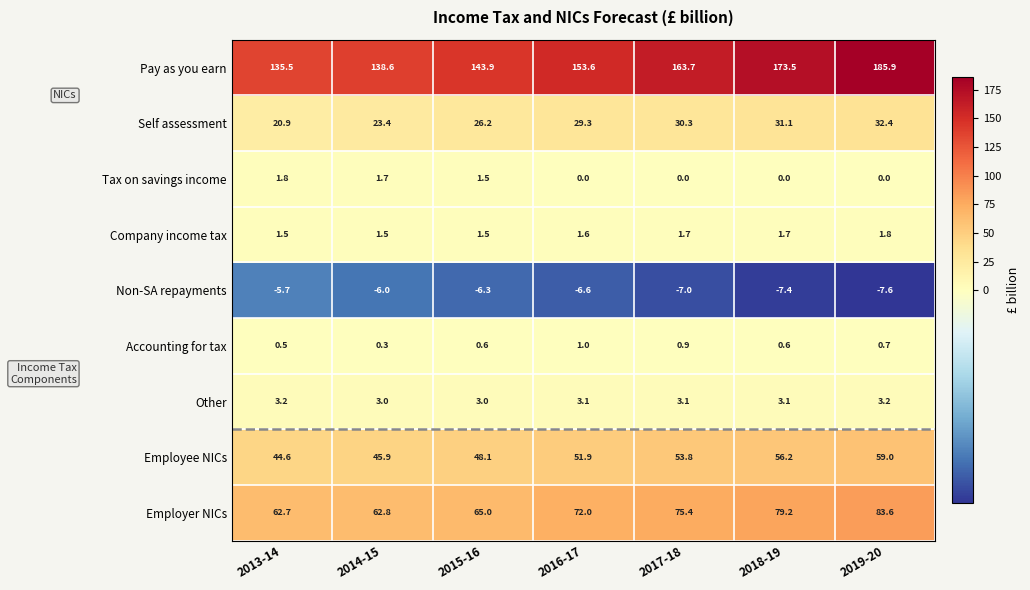

At 2017-18, list the series in order from largest to smallest.

Pay as you earn, Employer NICs, Employee NICs, Self assessment, Other, Company income tax, Accounting for tax, Tax on savings income, Non-SA repayments